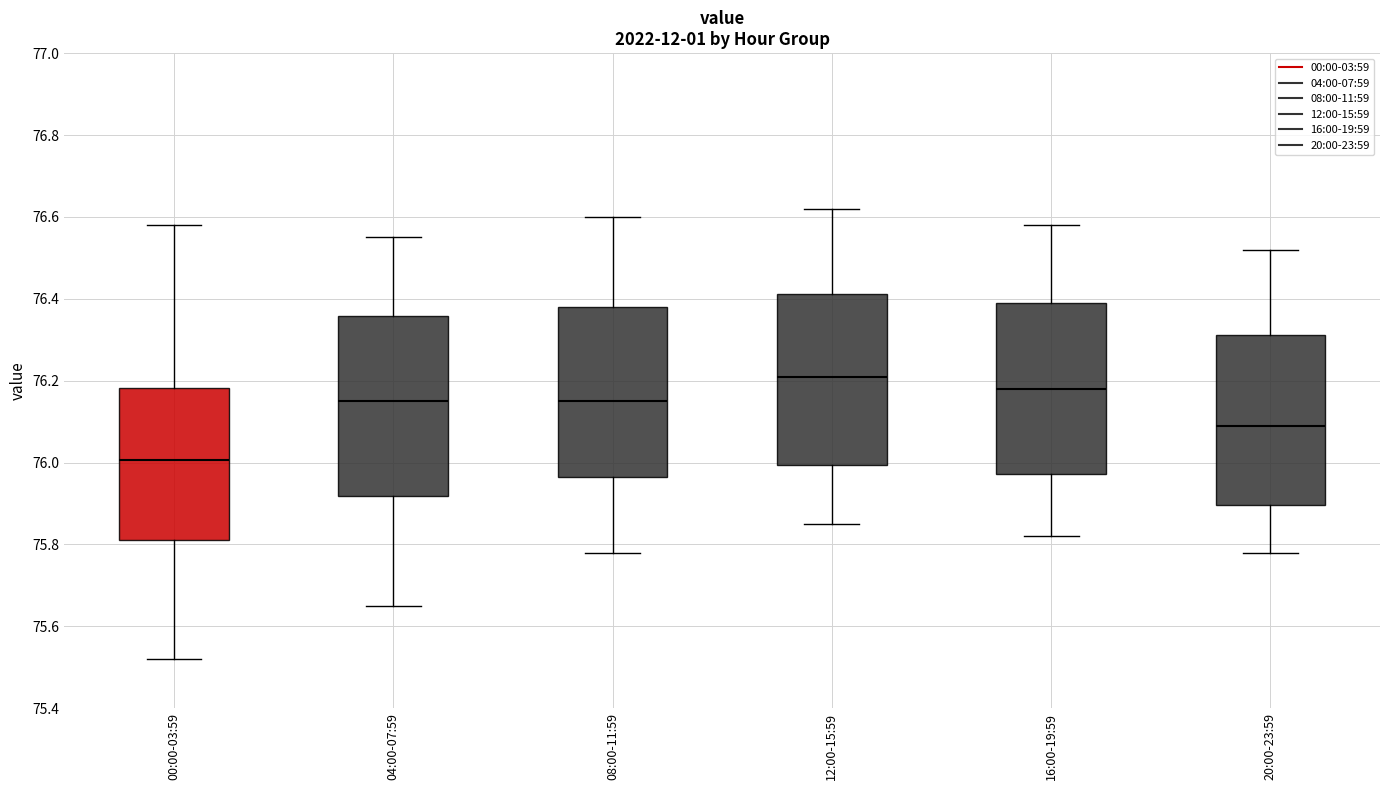

Where does the upper whisker of the box for 00:00-03:59 end on the y-axis? The values are not printed on the chart, so give them approximately, as read against the axis.

76.58